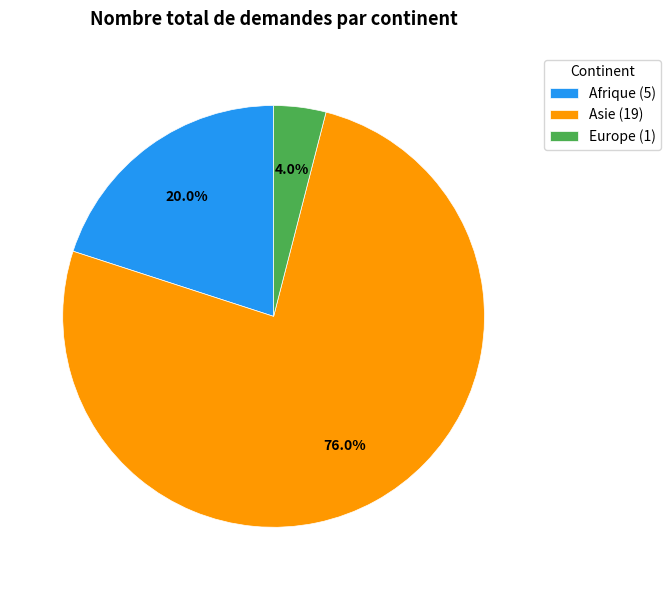

Combined, what portion of the pie is Afrique and Asie?

96.0%